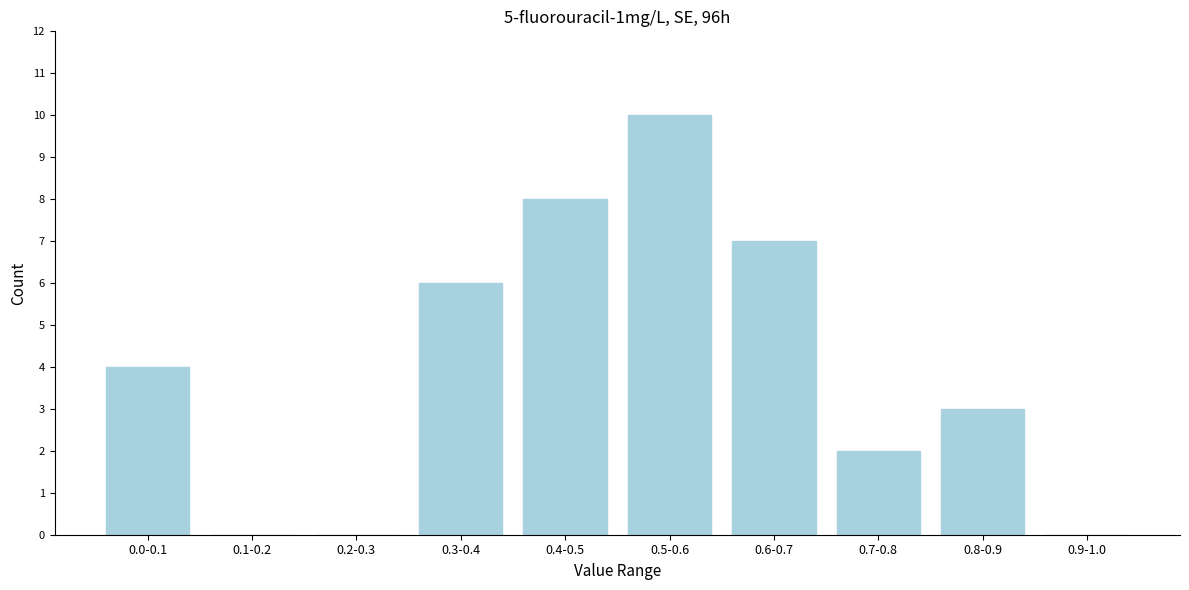

Reading left to right, extract all data points from this chart.

0.0-0.1=4	0.1-0.2=0	0.2-0.3=0	0.3-0.4=6	0.4-0.5=8	0.5-0.6=10	0.6-0.7=7	0.7-0.8=2	0.8-0.9=3	0.9-1.0=0